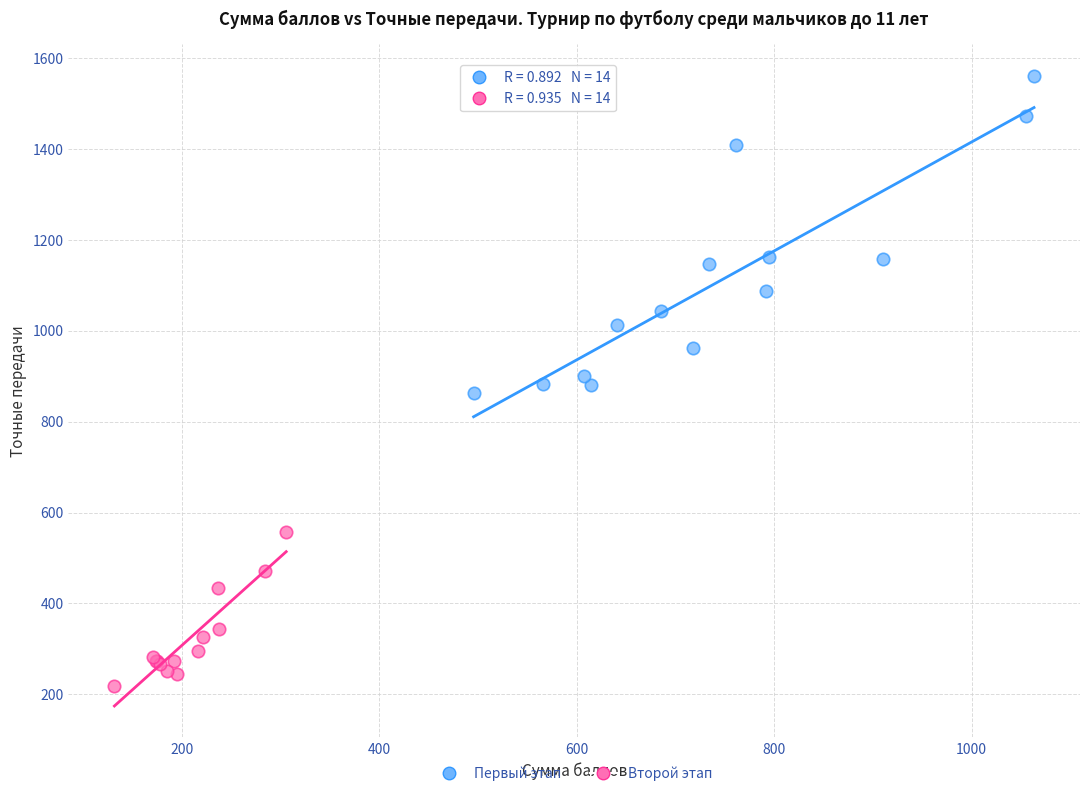

Which series has the widest spread of Y values?

Первый этап